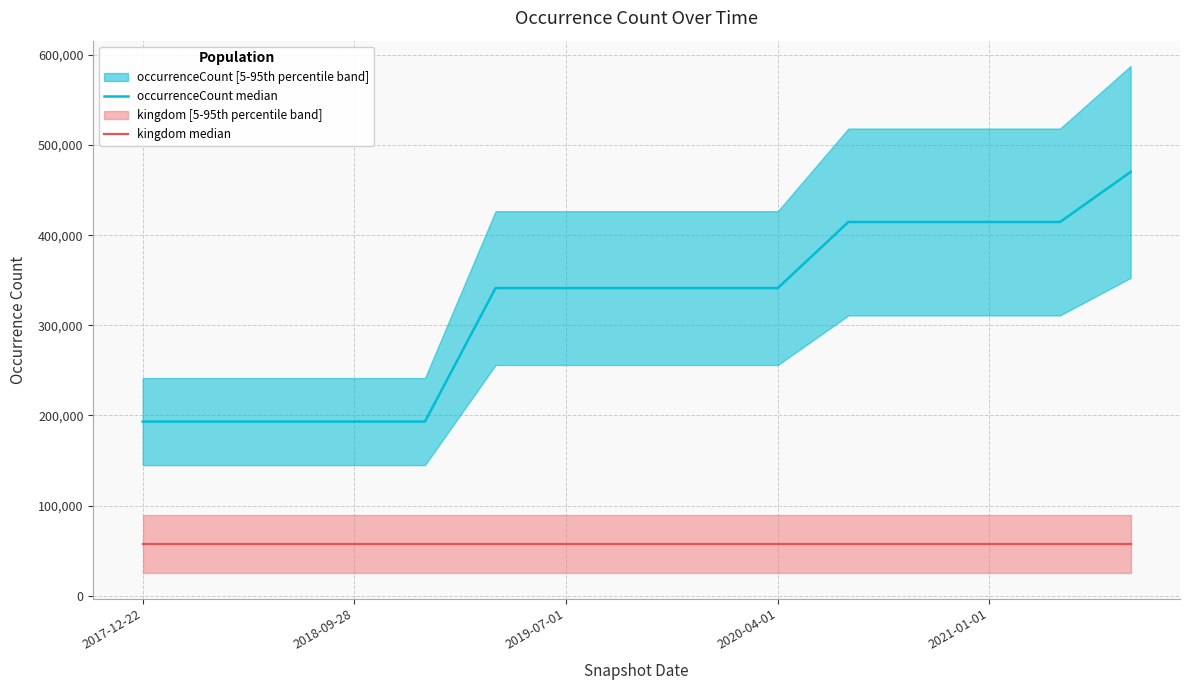

True or false: occurrenceCount median and kingdom median intersect in this chart.

False